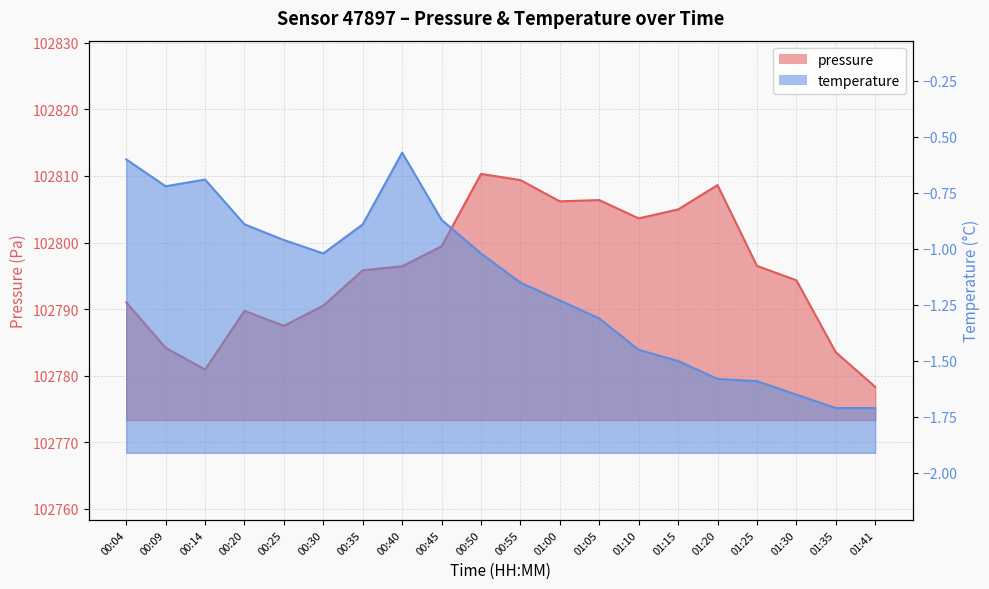

At which label is temperature closest to -1?

00:30